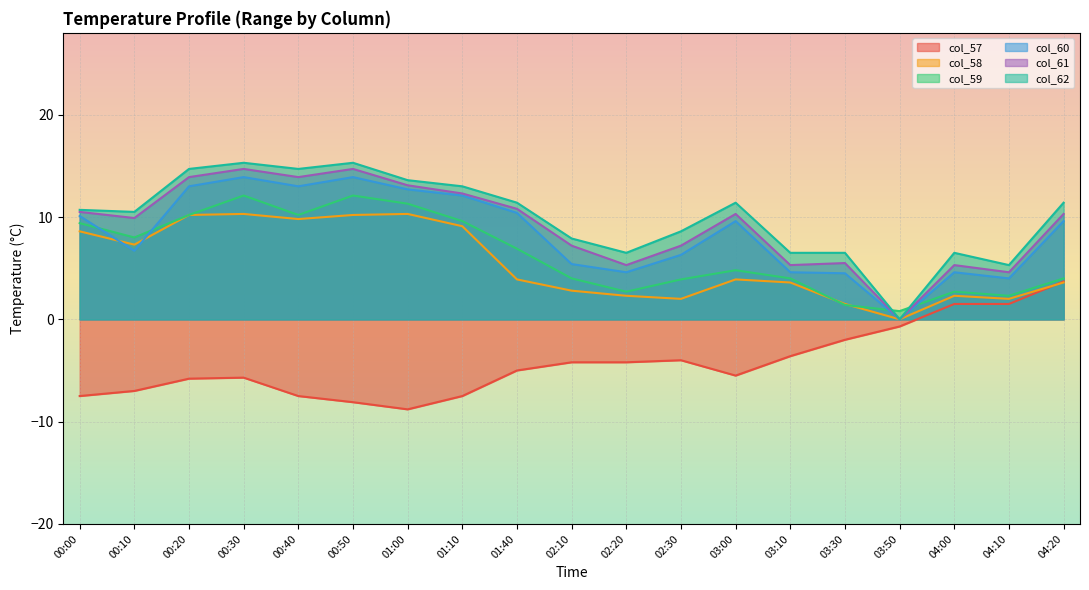

What is the sum of all col_61 values?

174.8